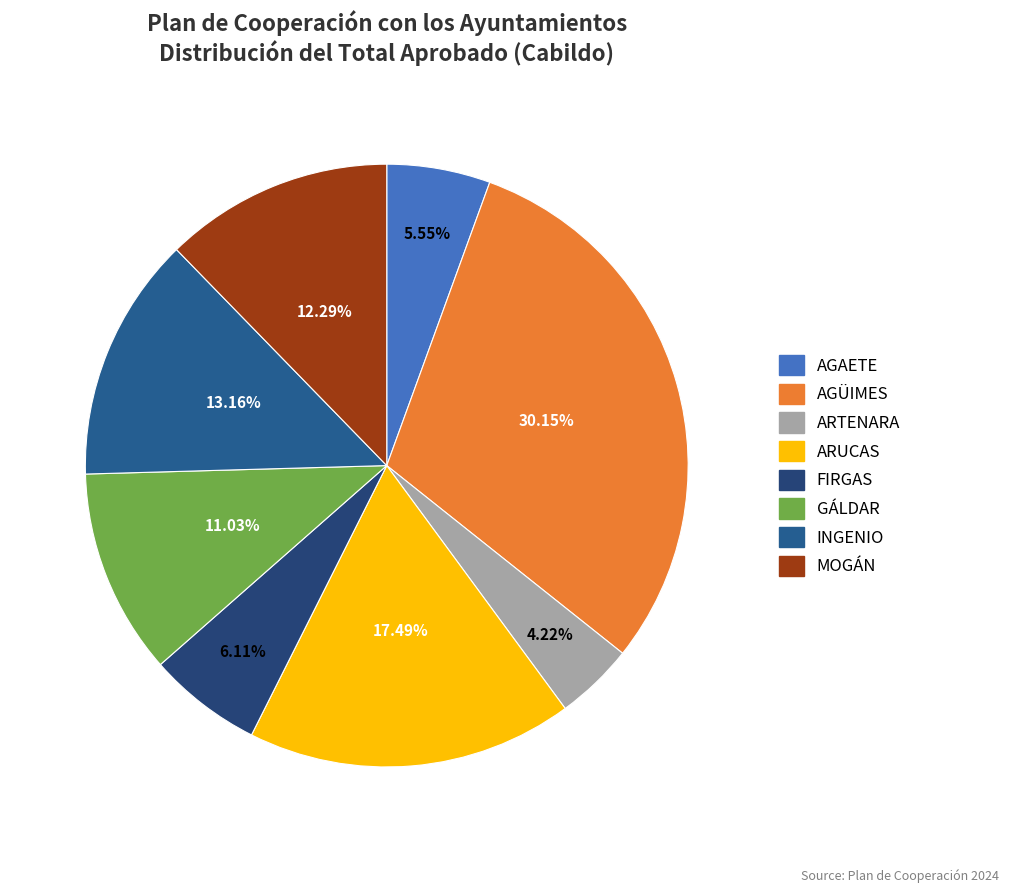

To the nearest percent, what percentage of the pie is ARTENARA?

4%